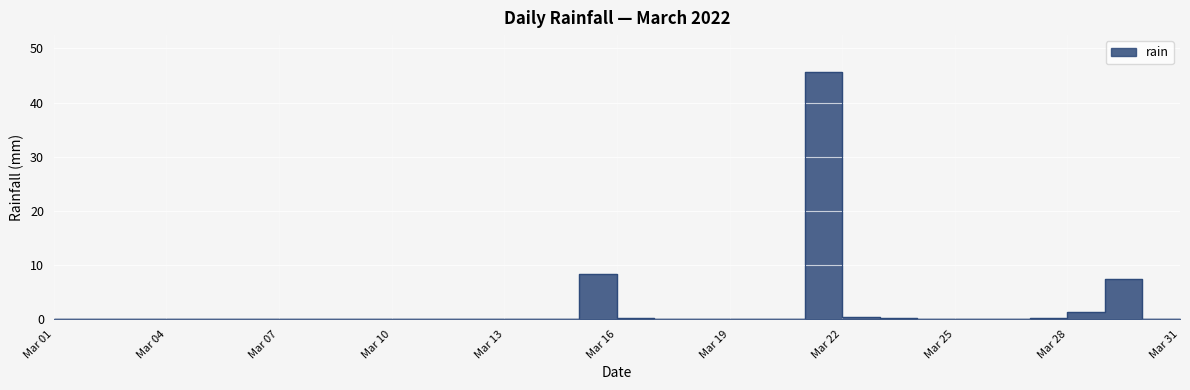

Is it true that the value at Mar 31 is 0.0?

True